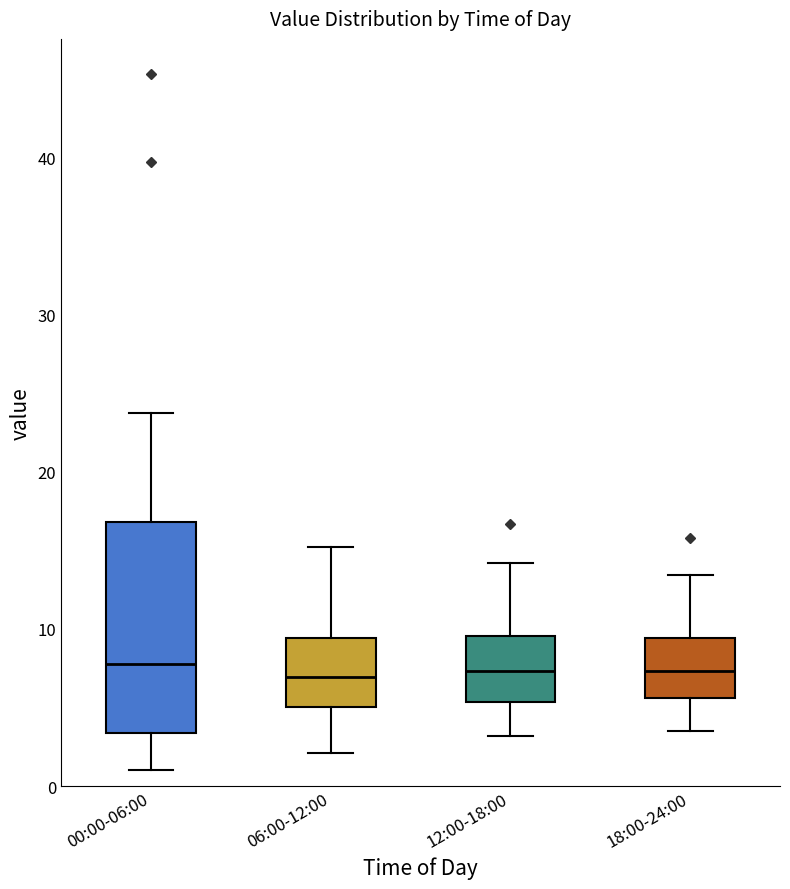

Which box is the tallest, from its lower edge to its upper edge?

00:00-06:00